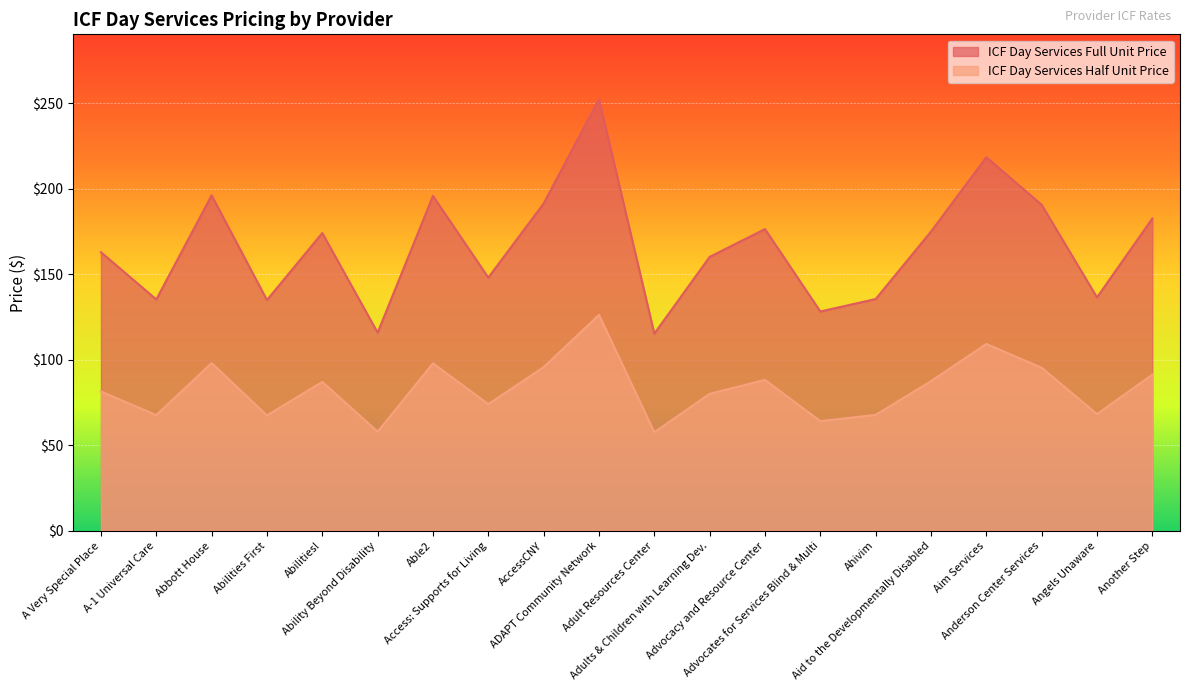

Which series has the largest range (max minus min)?

ICF Day Services Full Unit Price